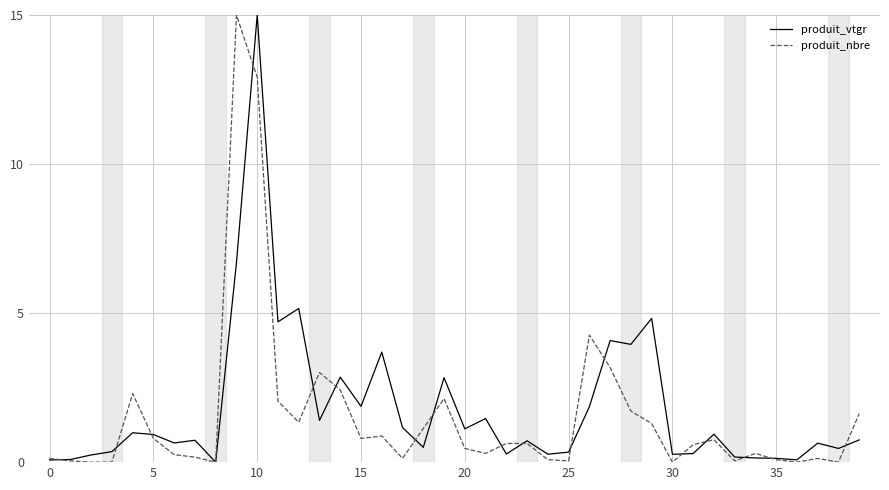

What is the difference between the maximum and minimum values in the produit_vtgr series?

15.0